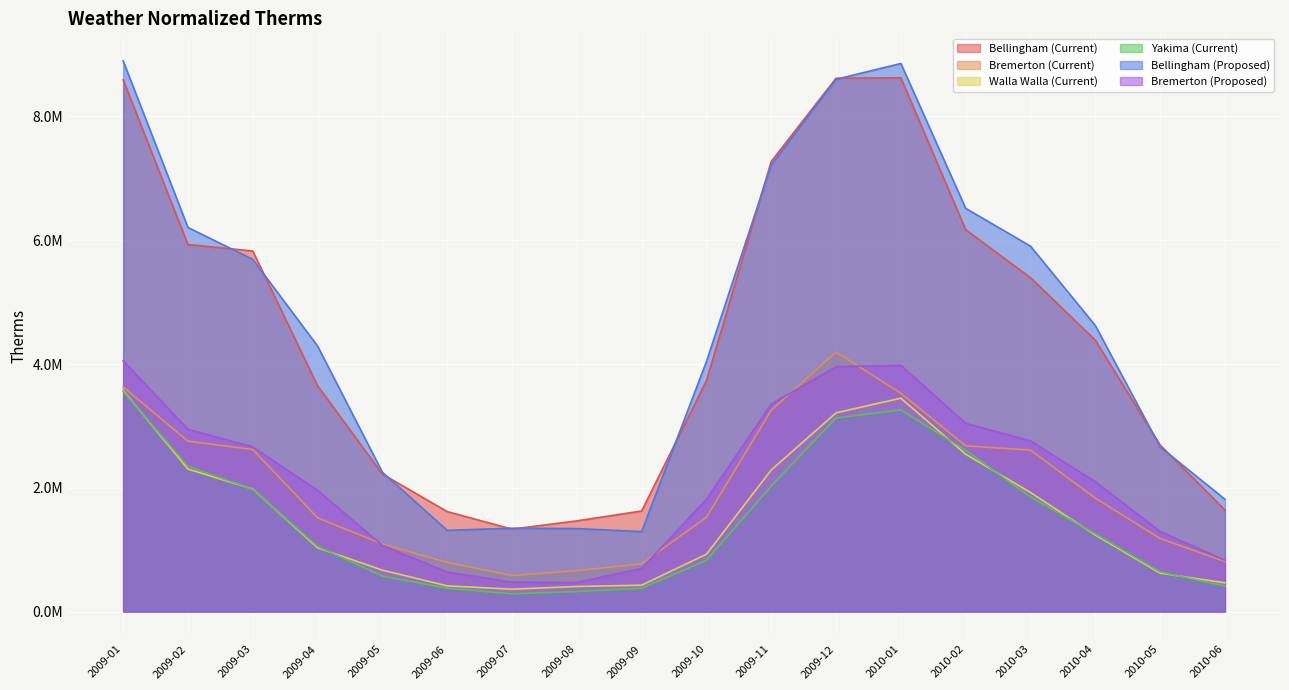

Where is the first local maximum for Bellingham (Proposed)?

2009-07